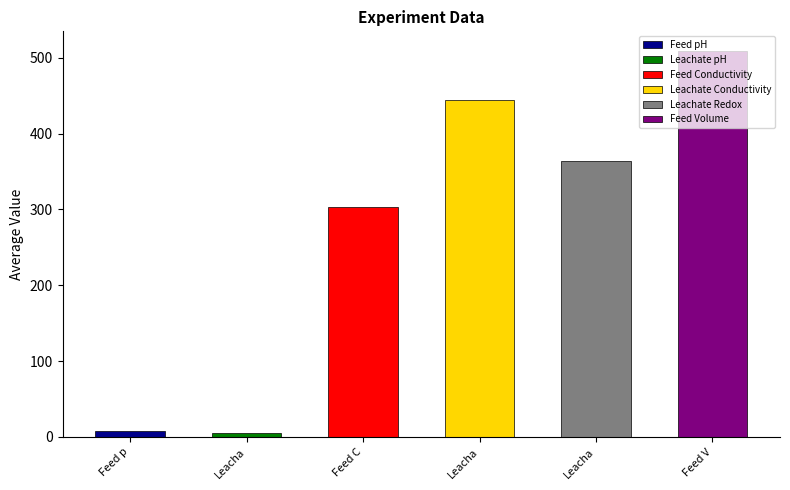

Which series has the largest range (max minus min)?

Leachate Conductivity